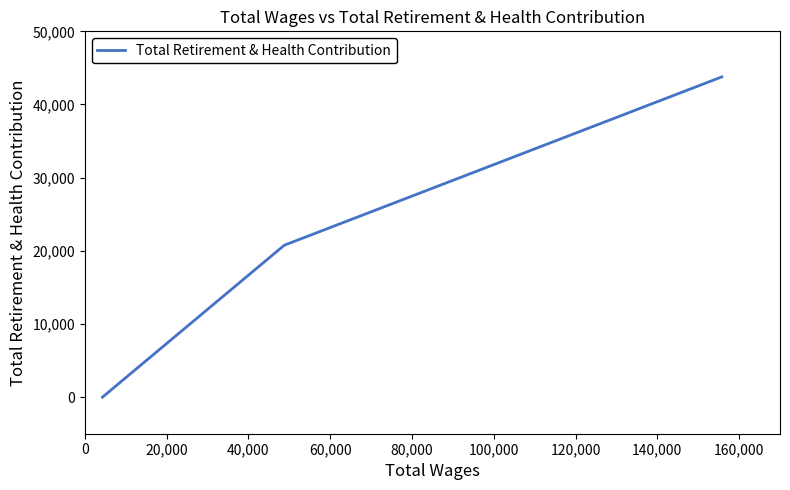

The chart shows a value of 27457 at 20,000. True or false?

False